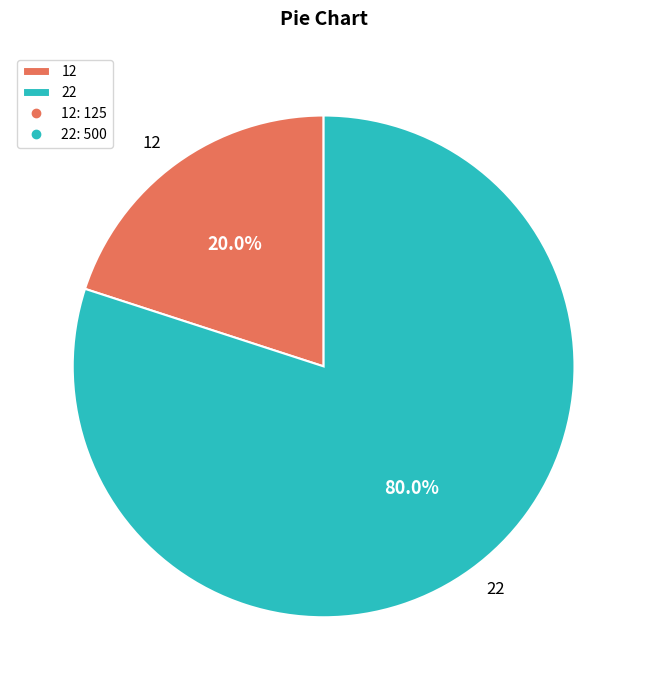

Does 12 represent more than half of the total?

No